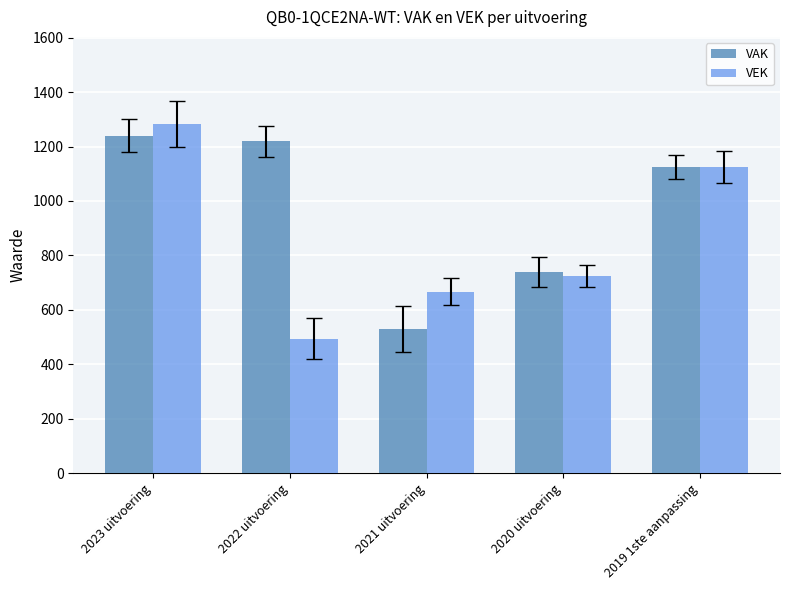

Which series has the largest total across all categories?

VAK